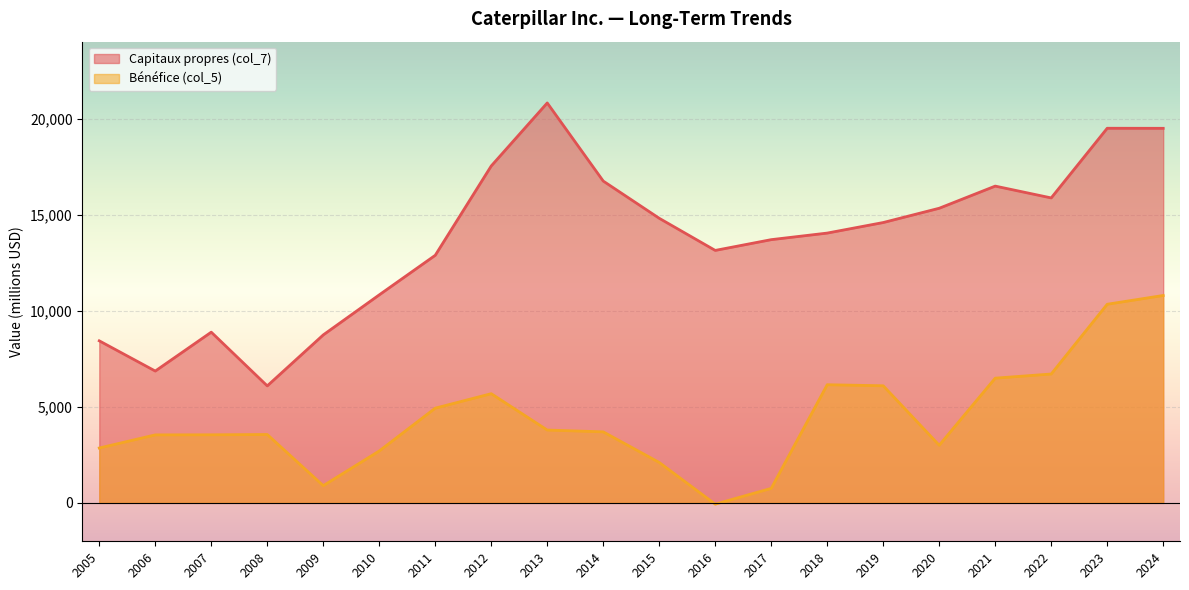

True or false: Bénéfice (col_5) and Capitaux propres (col_7) cross at least once.

False